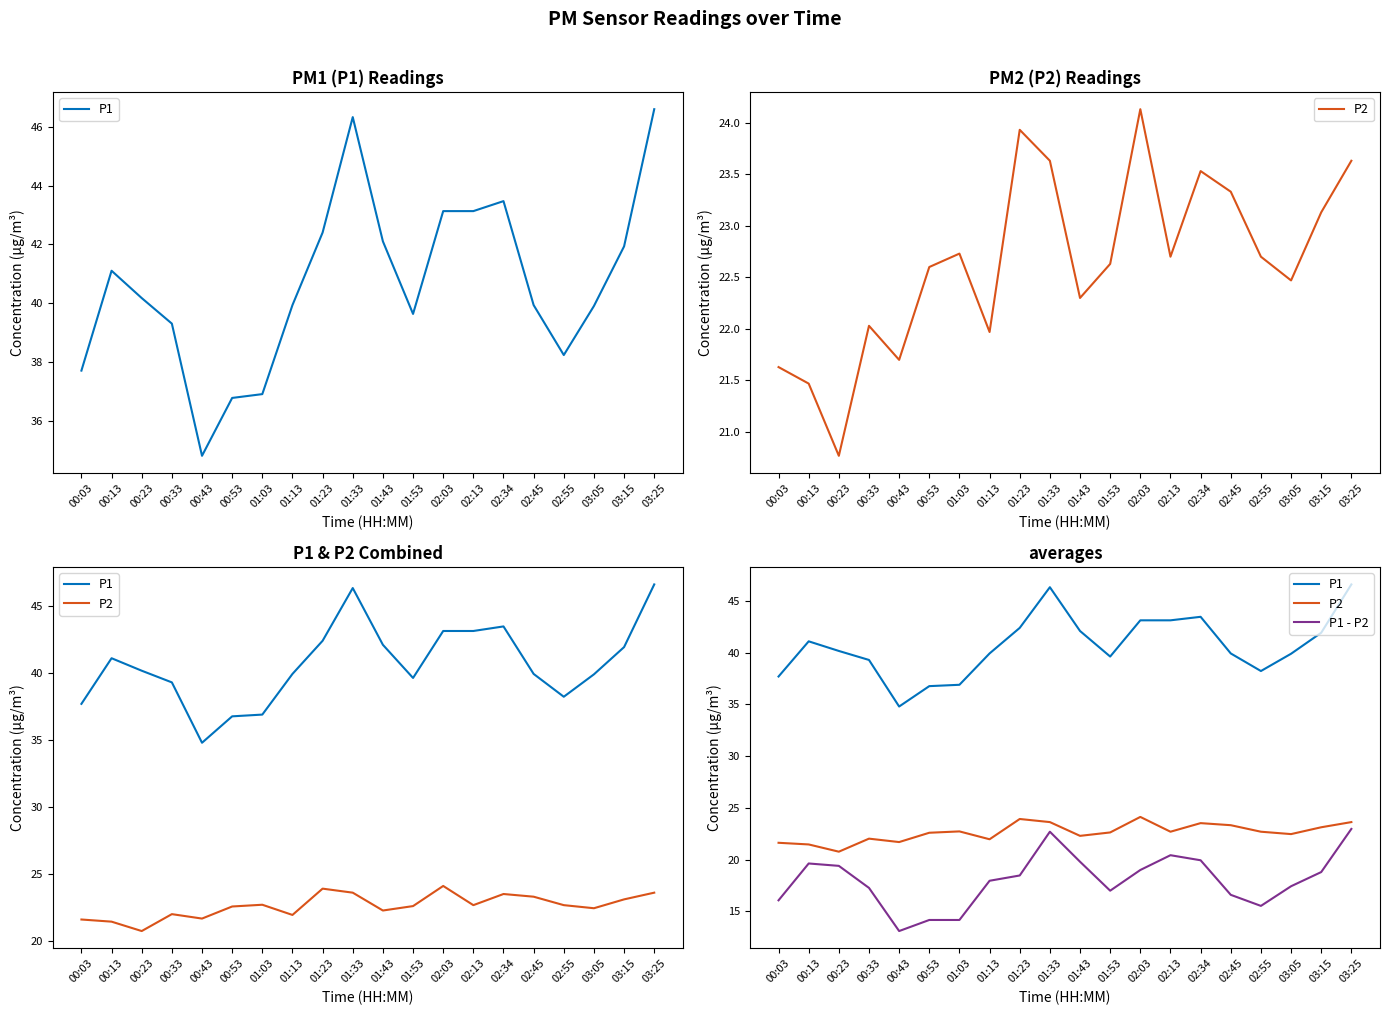

Rank the categories by P1 value from lowest to highest.

00:43, 00:53, 01:03, 00:03, 02:55, 00:33, 01:53, 03:05, 01:13, 02:45, 00:23, 00:13, 03:15, 01:43, 01:23, 02:03, 02:13, 02:34, 01:33, 03:25